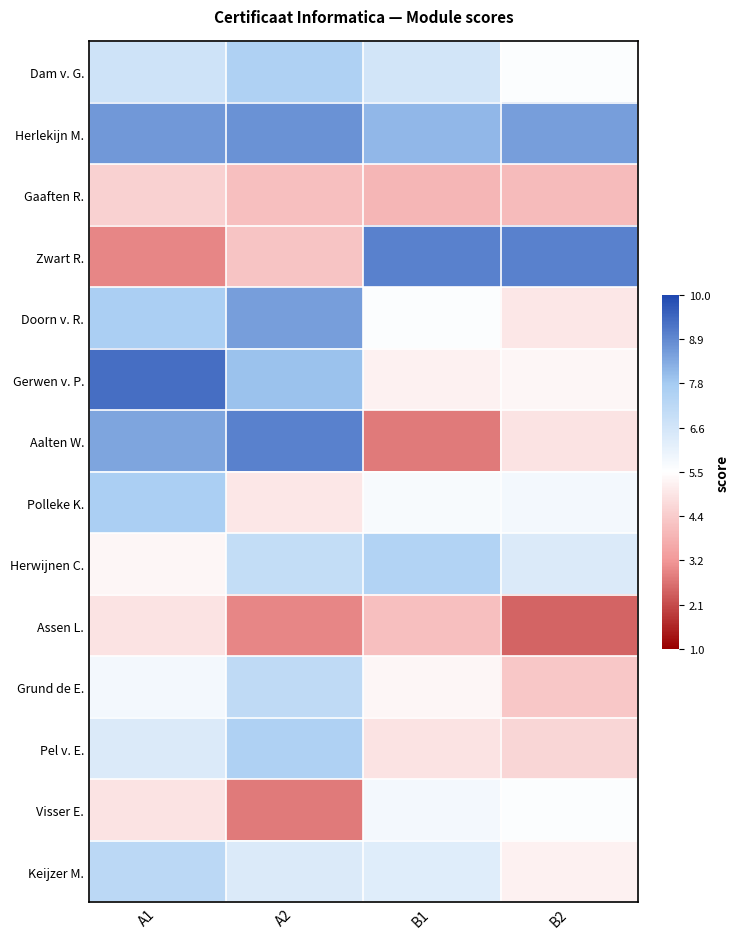

List the series in order of their peak value, highest first.

Gerwen v. P., Zwart R., Aalten W., Herlekijn M., Doorn v. R., Polleke K., Dam v. G., Pel v. E., Herwijnen C., Keijzer M., Grund de E., Visser E., Assen L., Gaaften R.